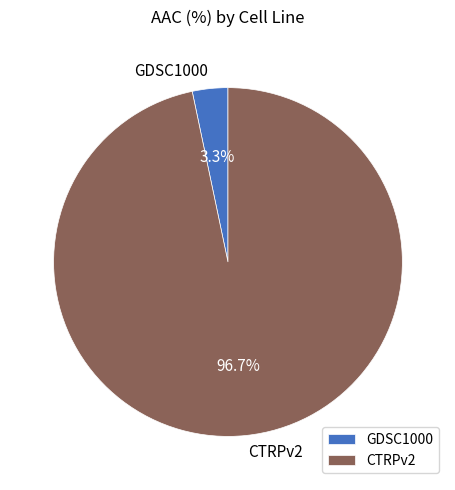

Count the number of slices in the pie.

2